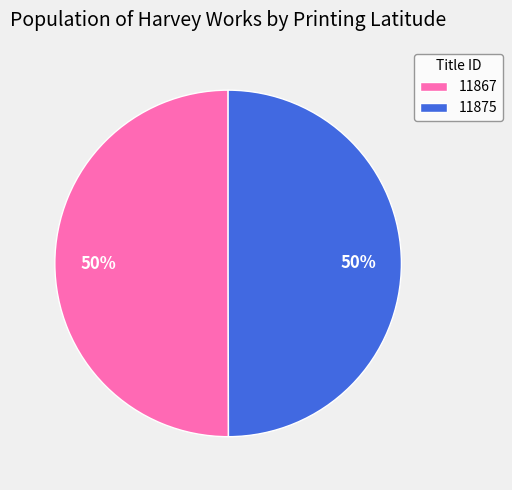

Count the number of slices in the pie.

2